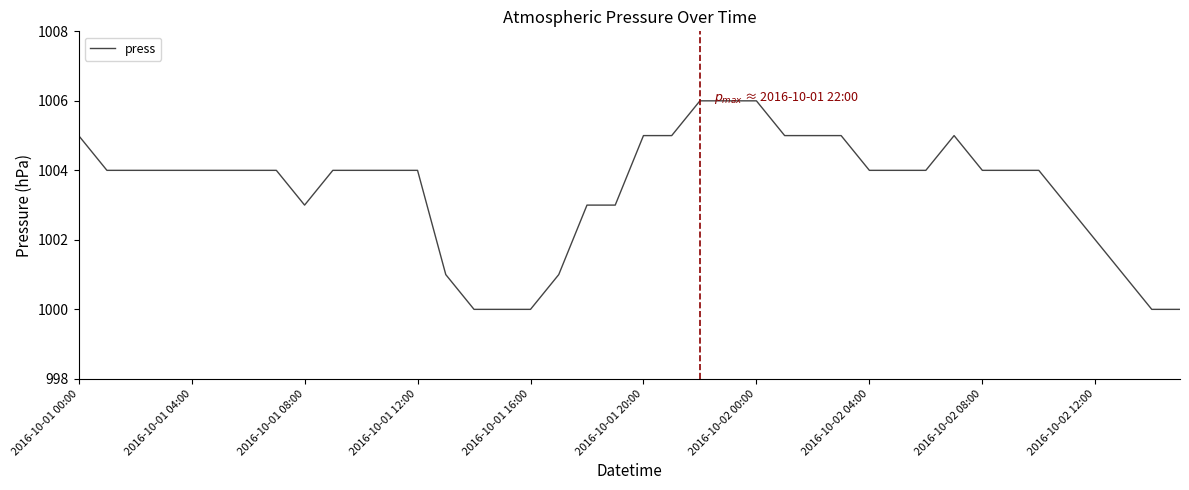

How many lines are shown in the chart?

1